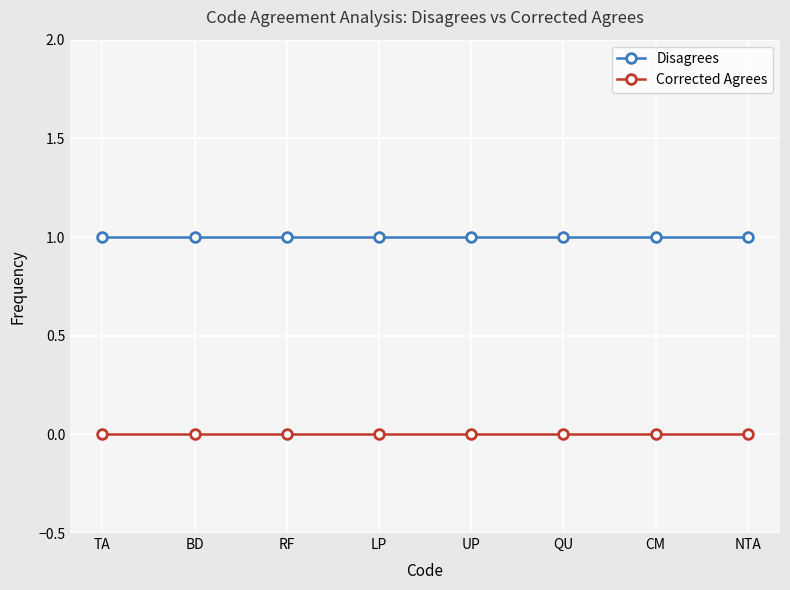

What is the label of the 2nd point from the right?

CM